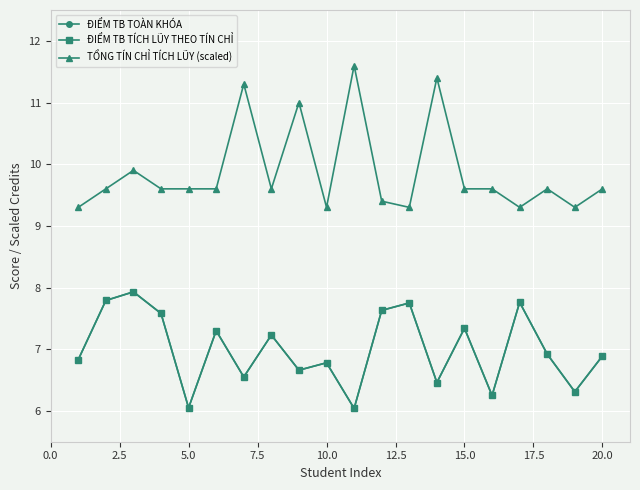

True or false: ĐIỂM TB TÍCH LŨY THEO TÍN CHỈ and ĐIỂM TB TOÀN KHÓA intersect in this chart.

False